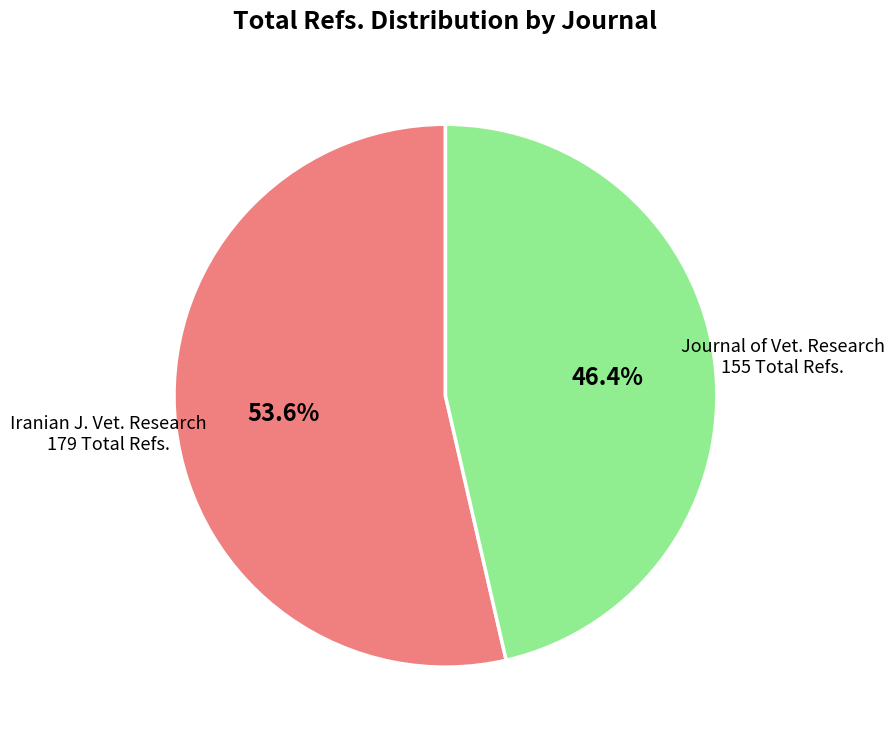

What portion of the pie excludes Journal of Vet. Research 155 Total Refs.?

53.6%